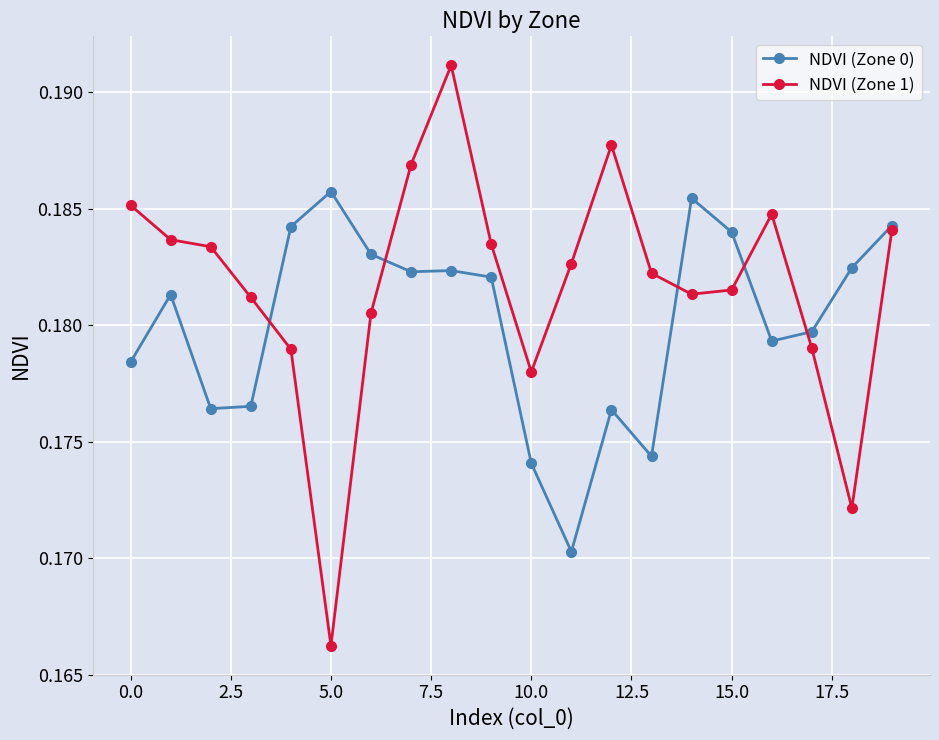

True or false: NDVI (Zone 1) has more than 1 interior local peaks.

True